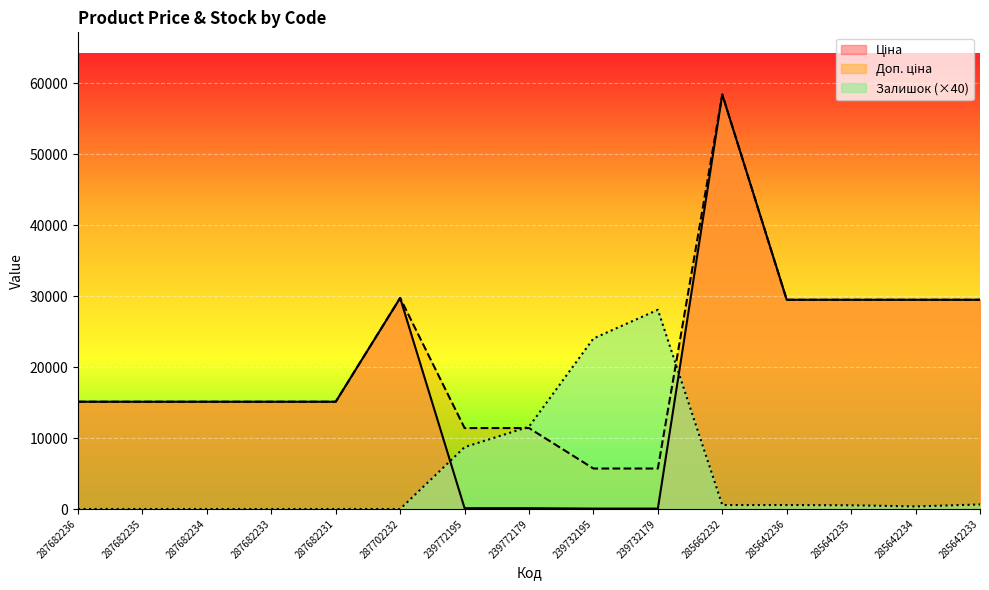

What is the label of the 7th point from the left?

239772195